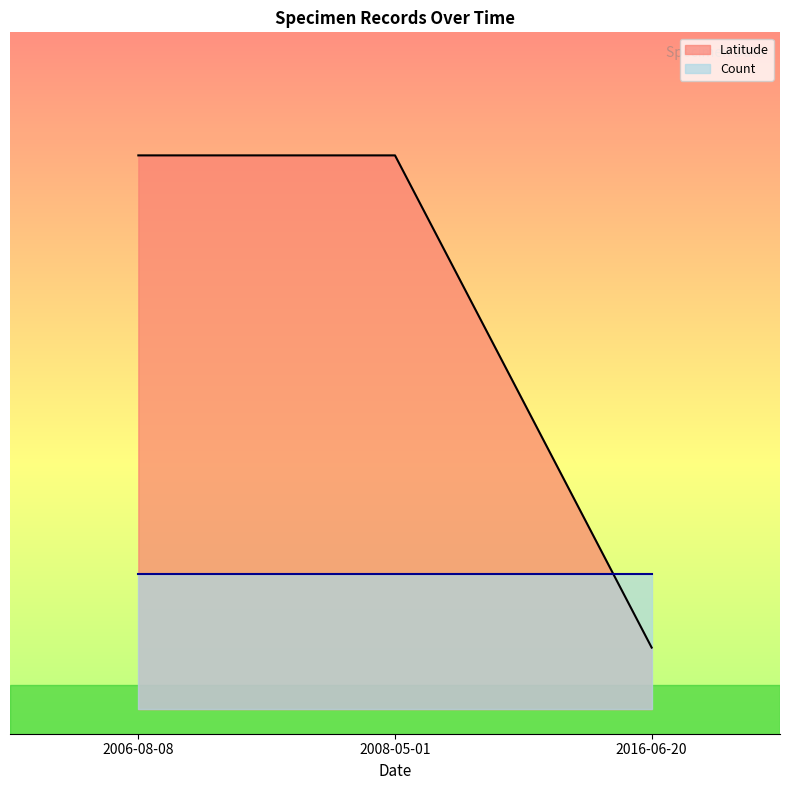

At which label does the data first exceed 44?

2006-08-08